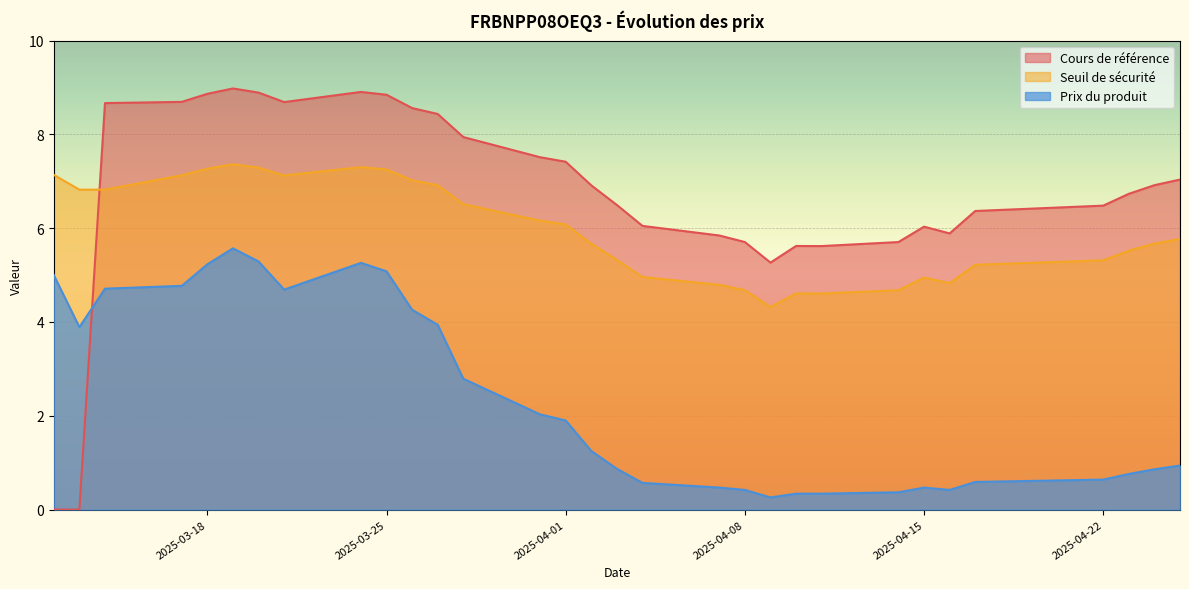

True or false: Cours de référence has a value of 3.7 at 2025-03-14.

False